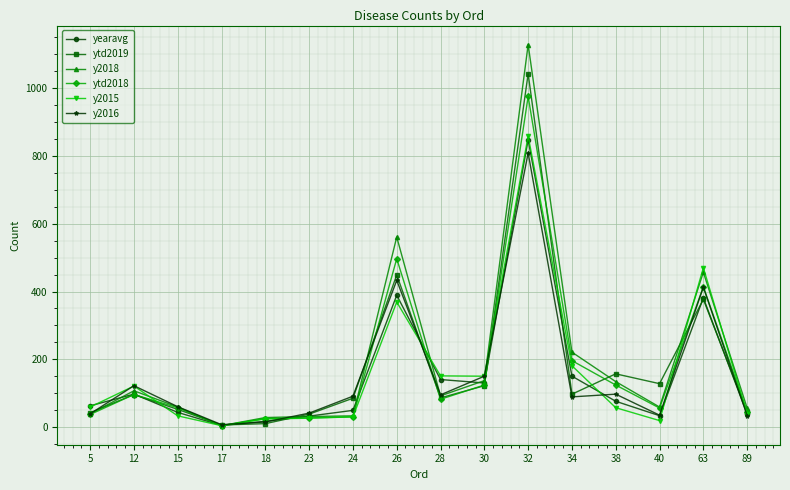

What is the average value of the y2015 series?

162.0